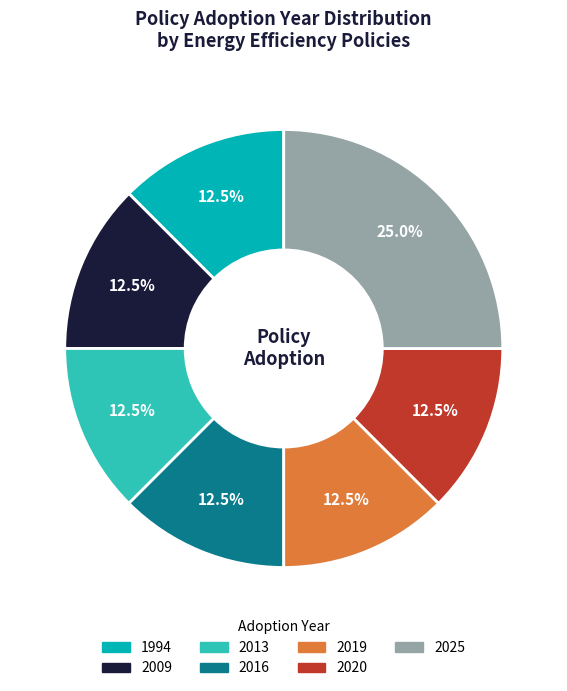

How many segments does this pie chart have?

7